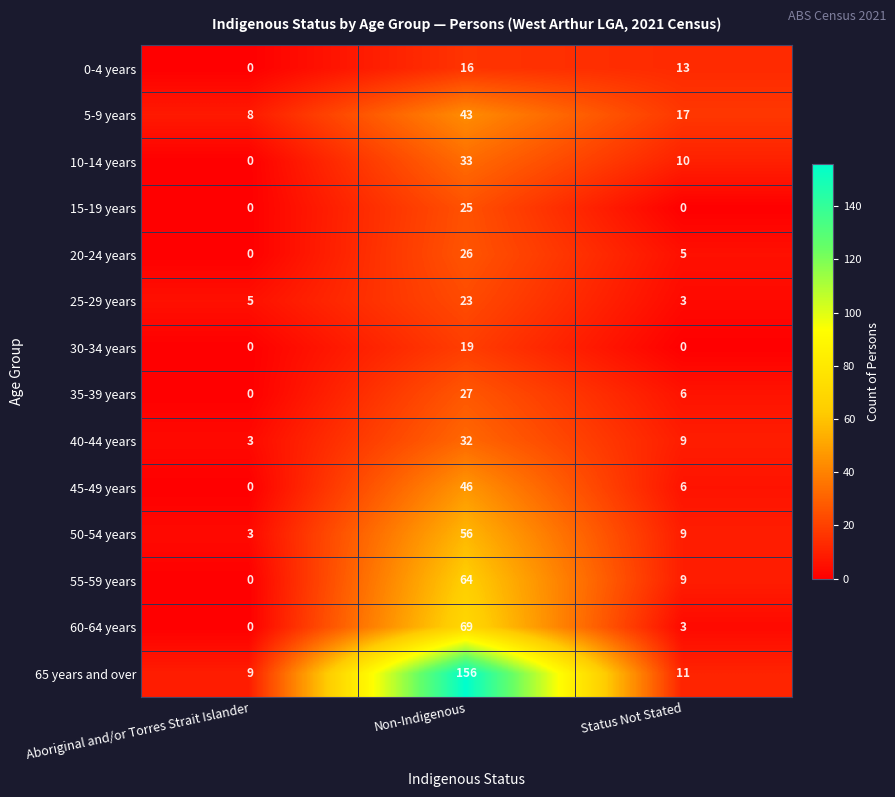

At which category is the sum across all series the highest?

Non-Indigenous